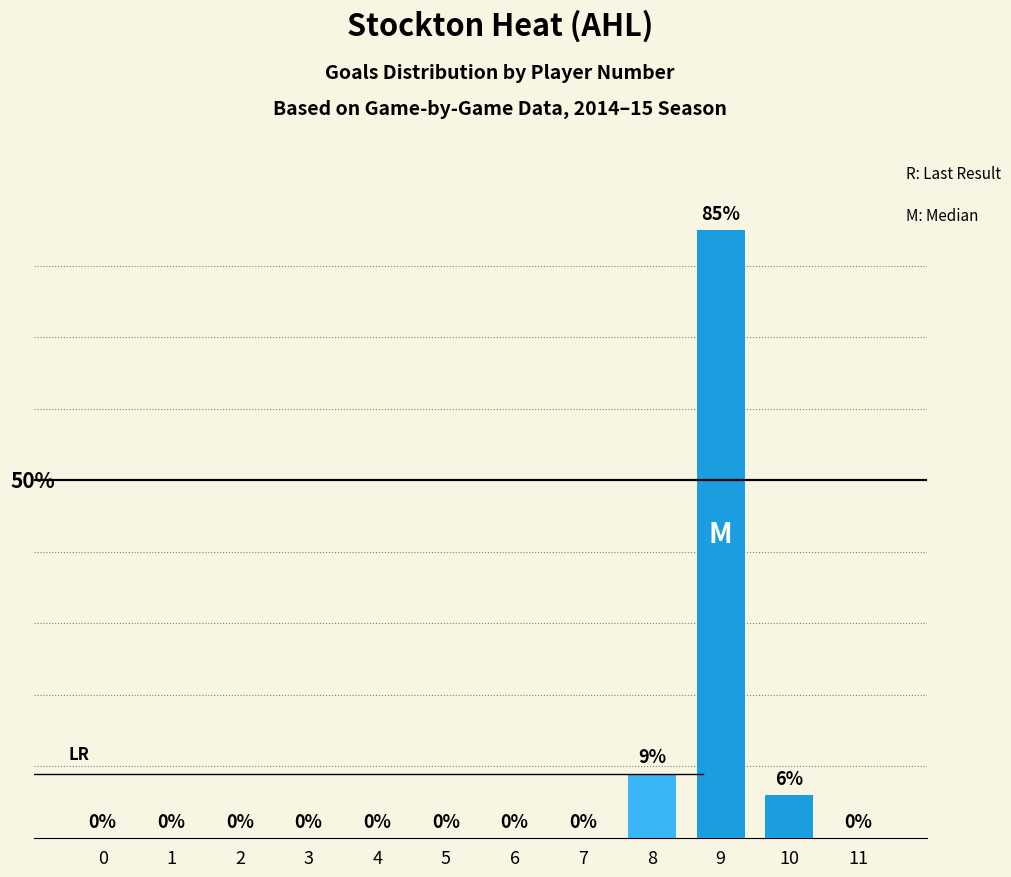

Are the bars horizontal?

No